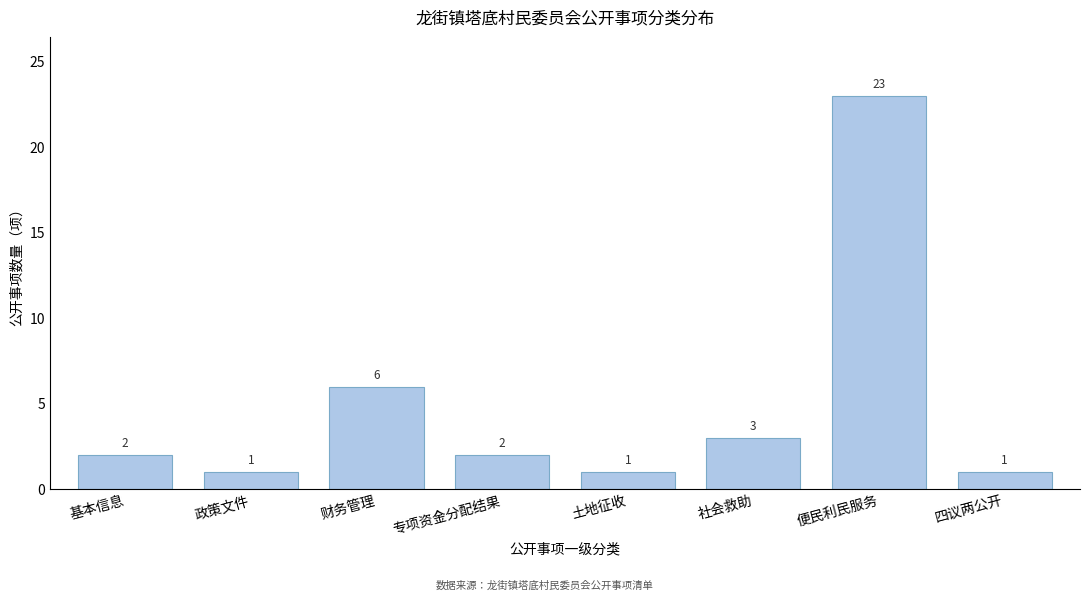

Reading right to left, list all the values displayed in this chart.

1	23	3	1	2	6	1	2